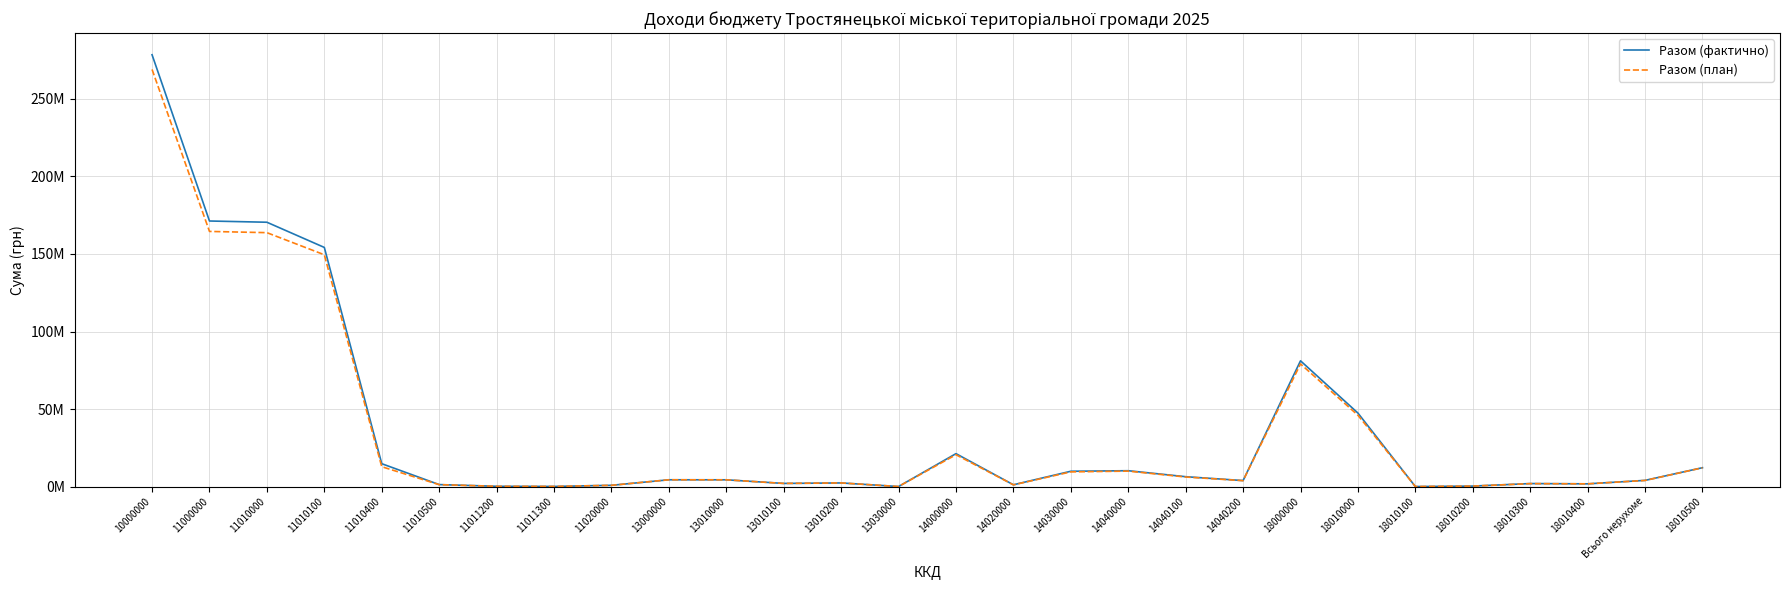

Where is Разом (план) nearest to the value 134527516?

11010100